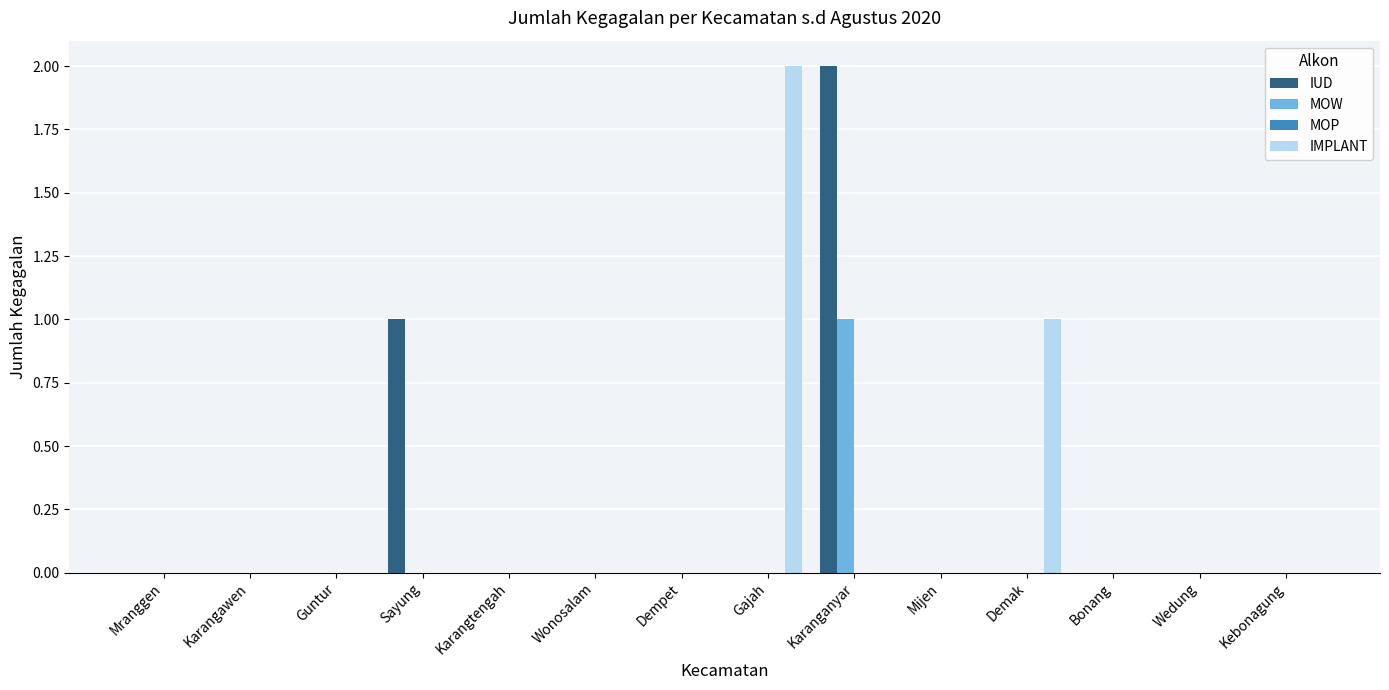

Is it true that MOW equals 0 at Gajah?

True